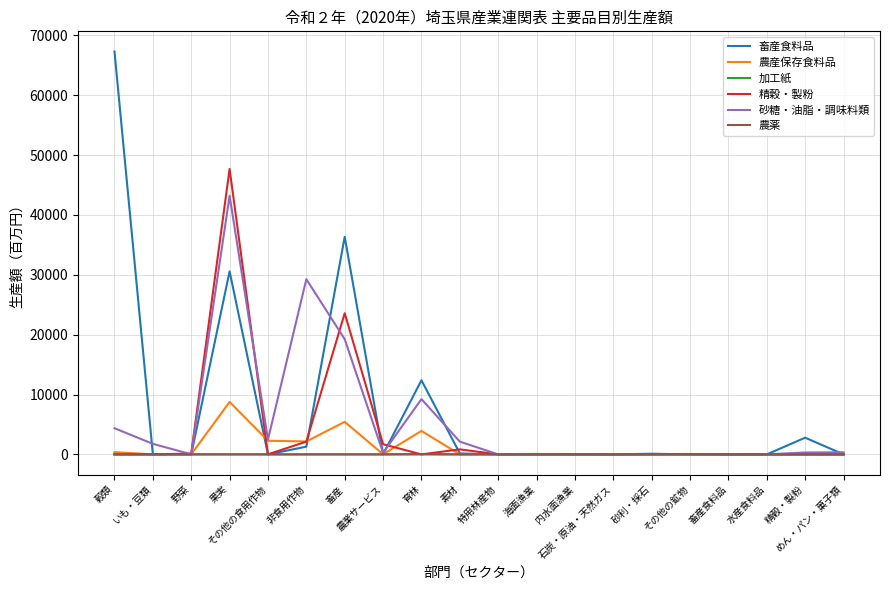

What is the maximum value for 農産保存食料品?

8761.4